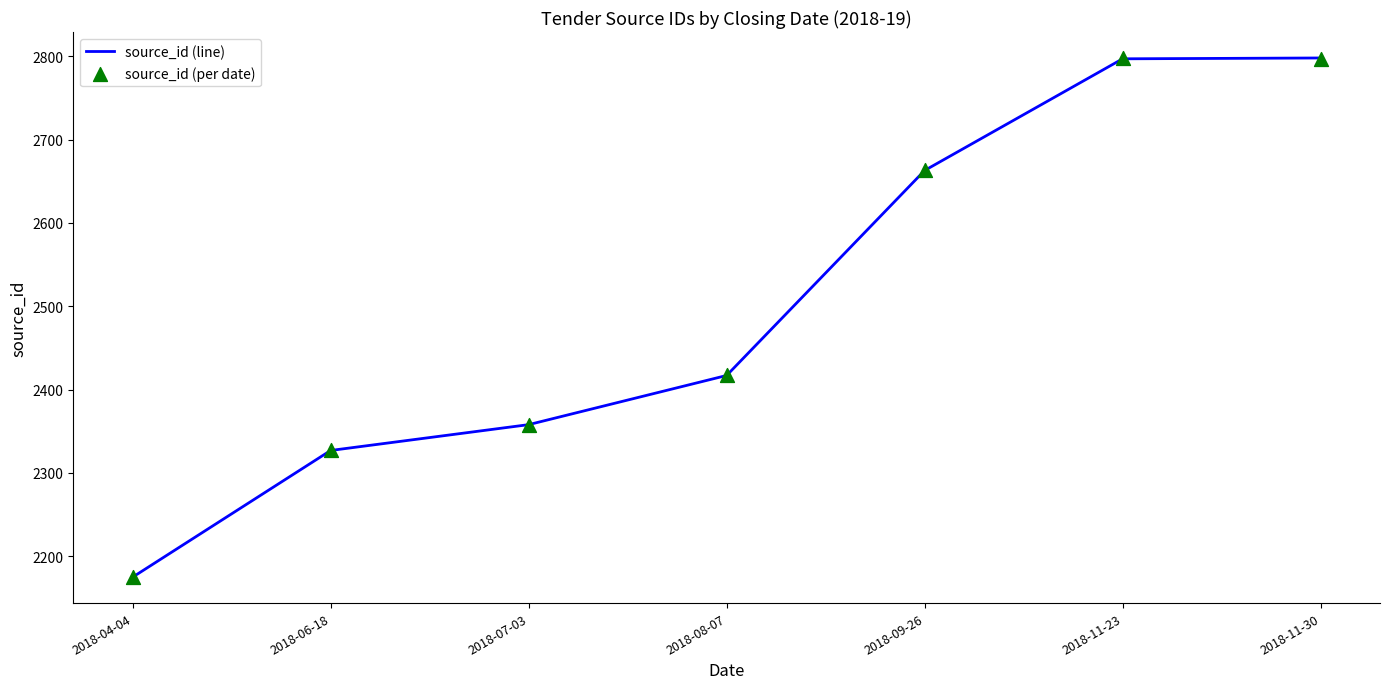

What are all the series names shown in the legend?

source_id (line), source_id (per date)